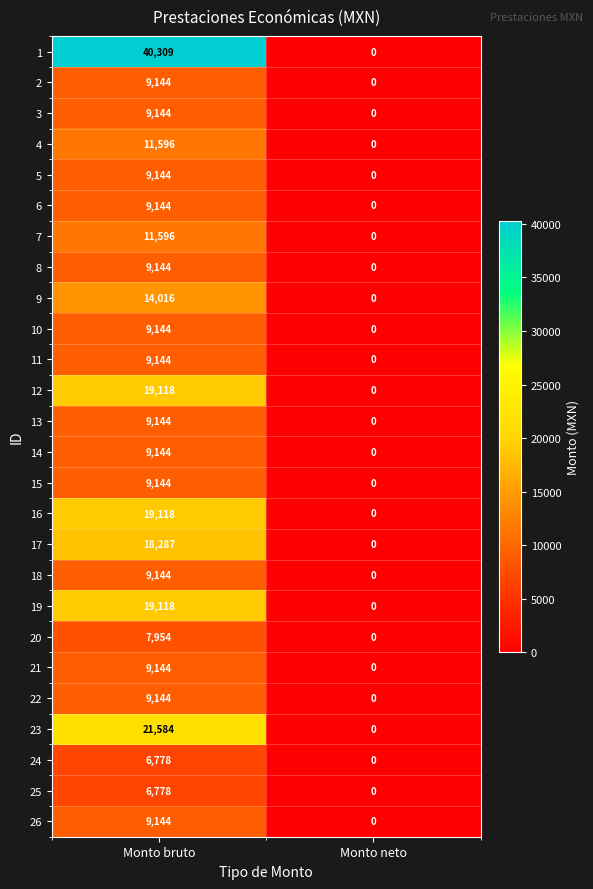

List the labels in order of 20 value, largest first.

Monto bruto, Monto neto